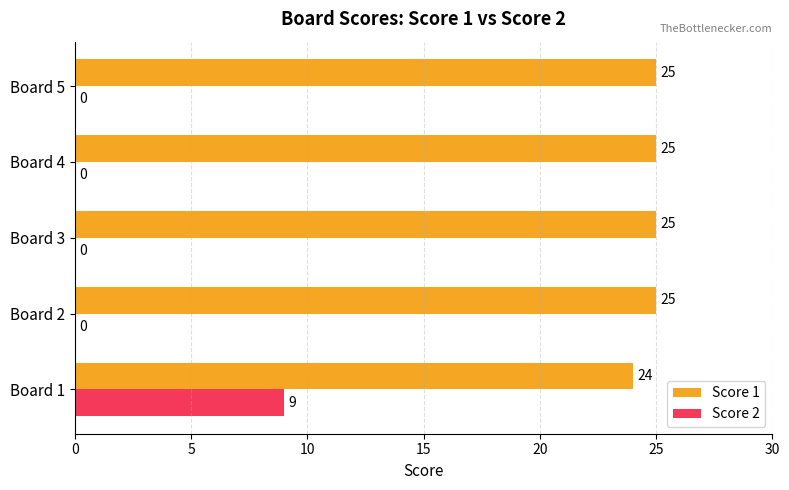

Which series has the largest total across all categories?

Score 1